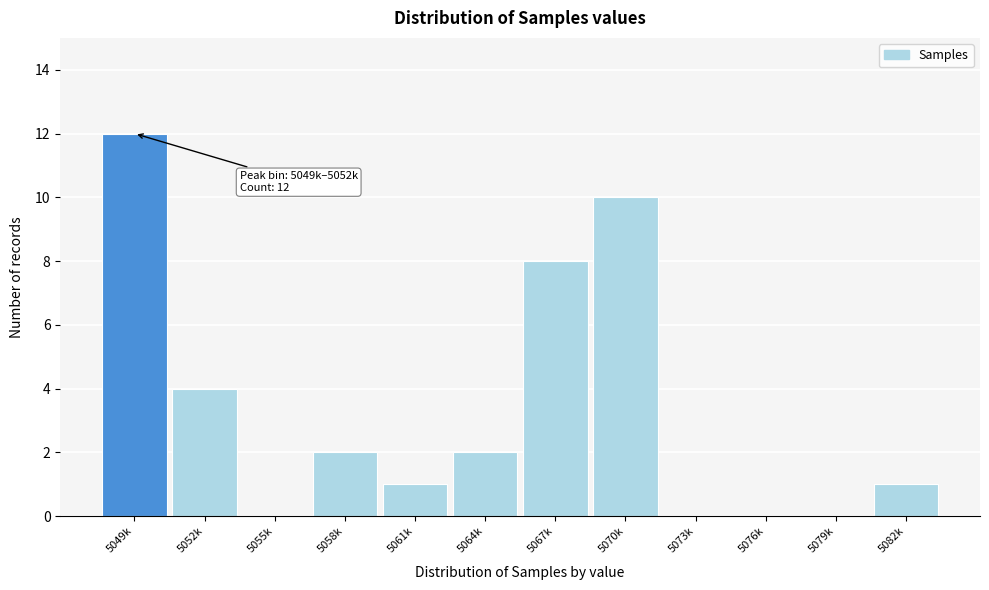

Reading right to left, list all the values displayed in this chart.

5082k=1	5079k=0	5076k=0	5073k=0	5070k=10	5067k=8	5064k=2	5061k=1	5058k=2	5055k=0	5052k=4	5049k=12